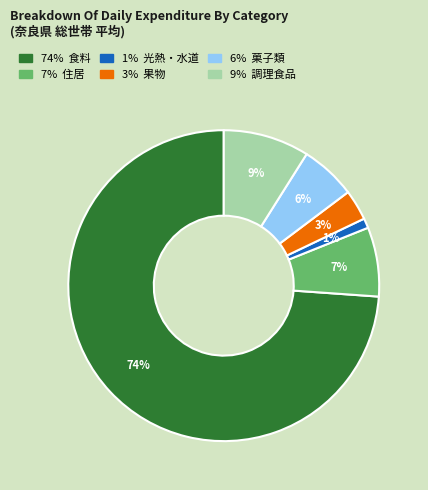

To the nearest percent, what is the difference between the largest and smallest slice percentages?

73%